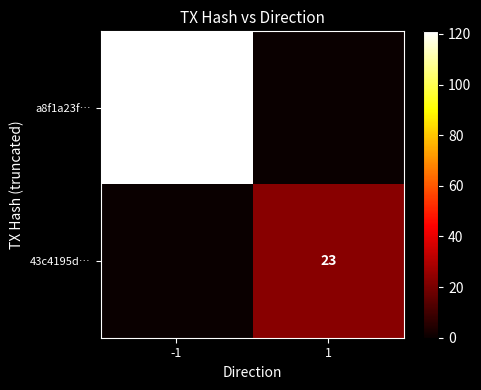

At how many categories does at least one series exceed 100?

1